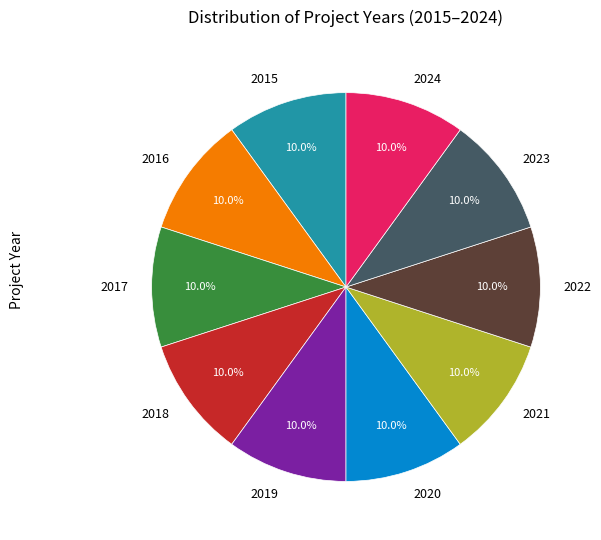

Is 2016 the majority of the pie?

No